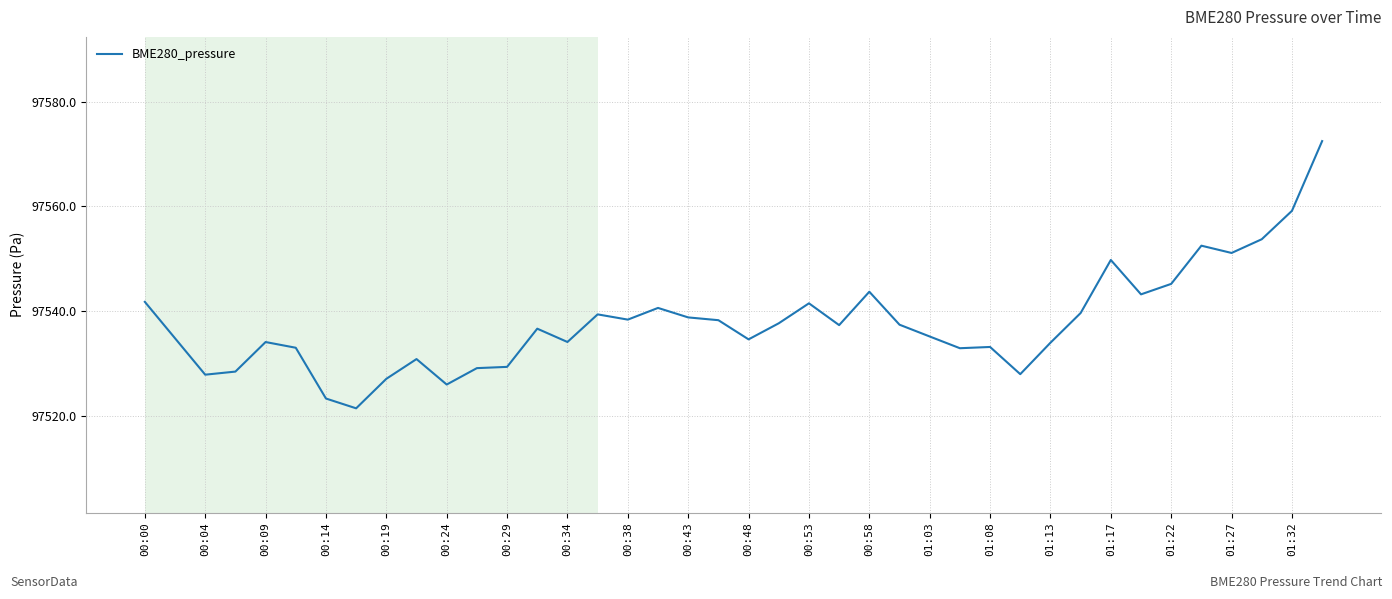

What is the difference between the maximum and minimum values?

51.0